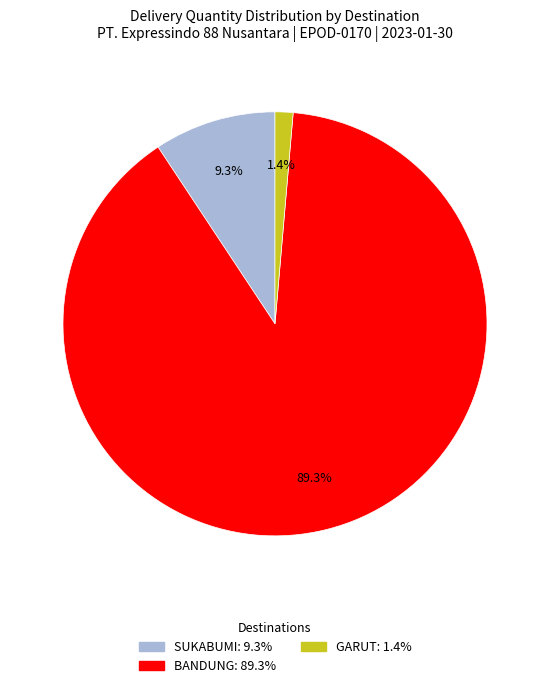

Does any single category account for the majority?

Yes